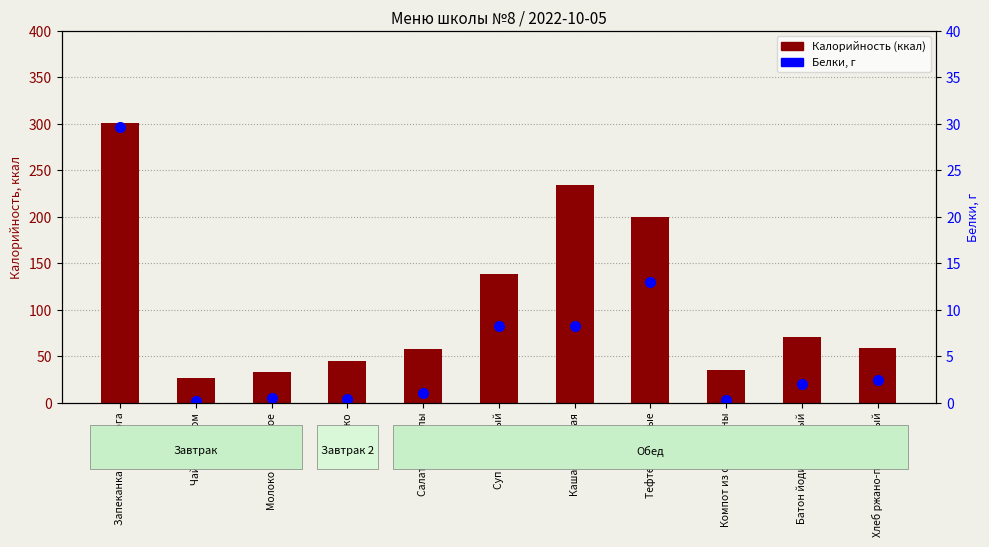

What is the label of the 4th bar from the right?

Тефтели мясные